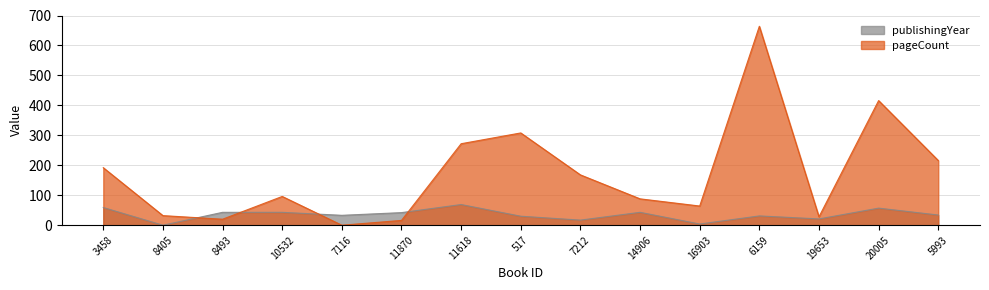

Reading right to left, list all the values displayed in this chart.

publishingYear: 34	57	21	31	4	43	17	30	69	42	33	43	43	0	59
pageCount: 216	416	28	664	64	88	168	308	272	16	0	96	20	32	192